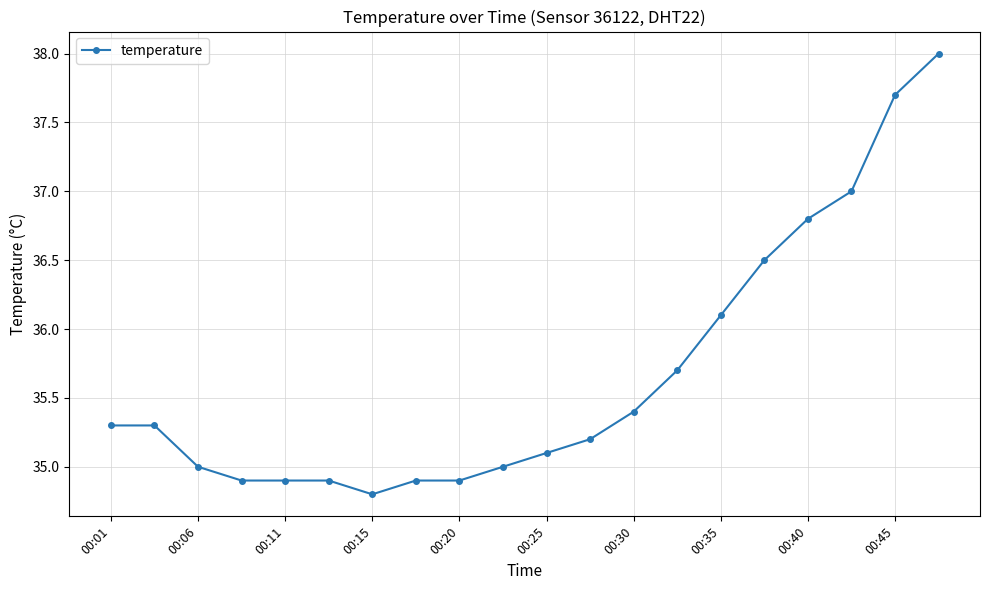

What is the minimum value shown in the chart?

34.8